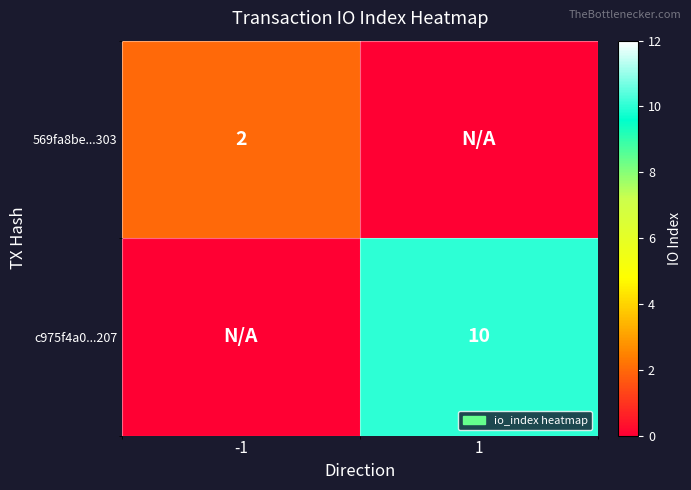

Is it true that c975f4a0...207 equals 10 at 1?

True